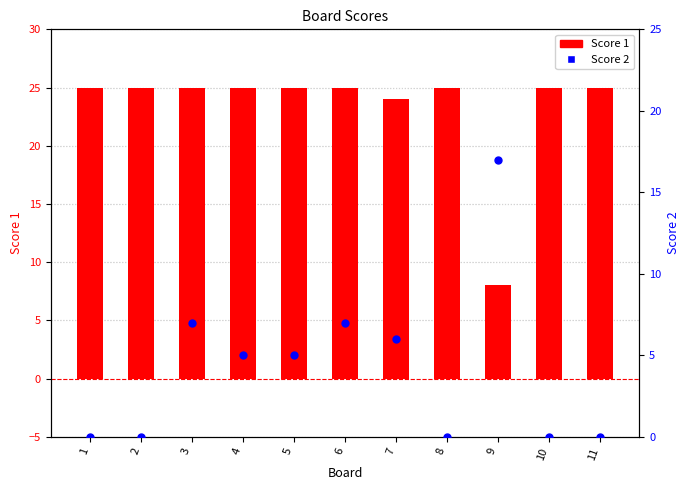

Which series contains the highest Y value?

Score 1